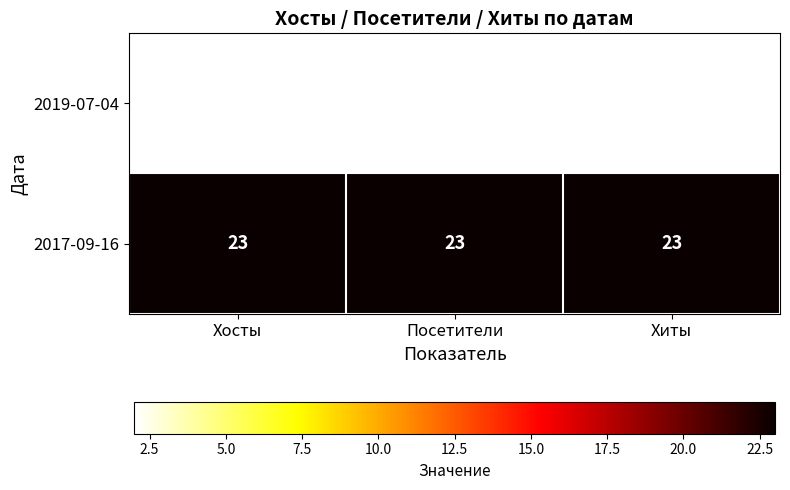

How many categories are shown in the chart?

3